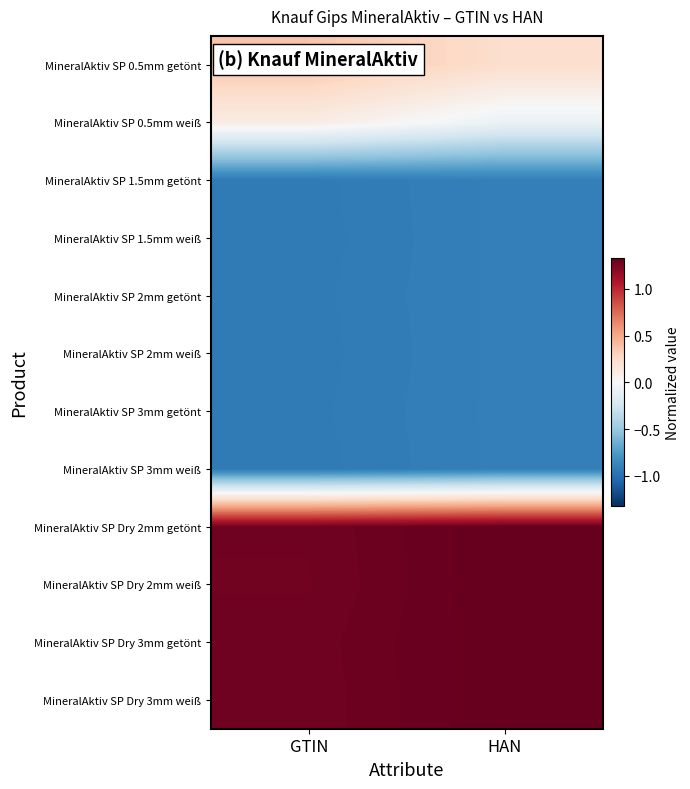

What is the minimum value shown in the chart?

-0.9